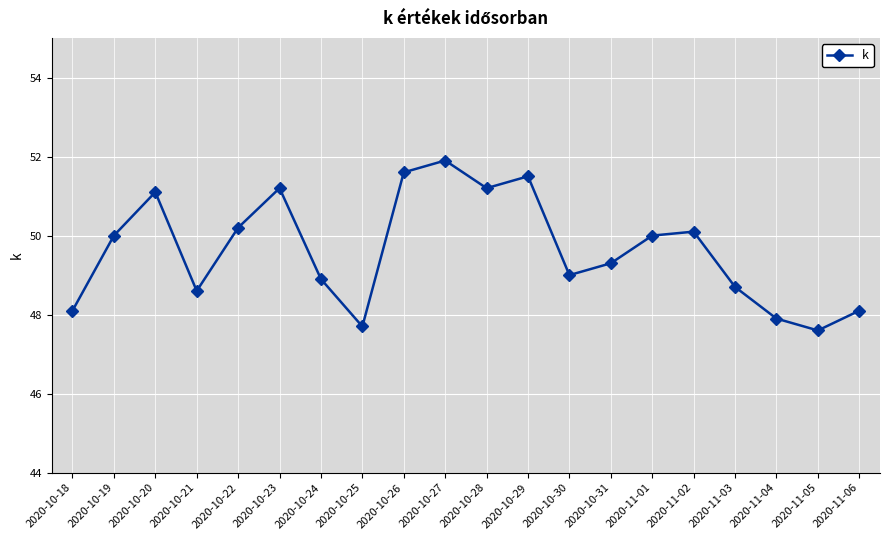

What position from the left is 2020-10-19?

2